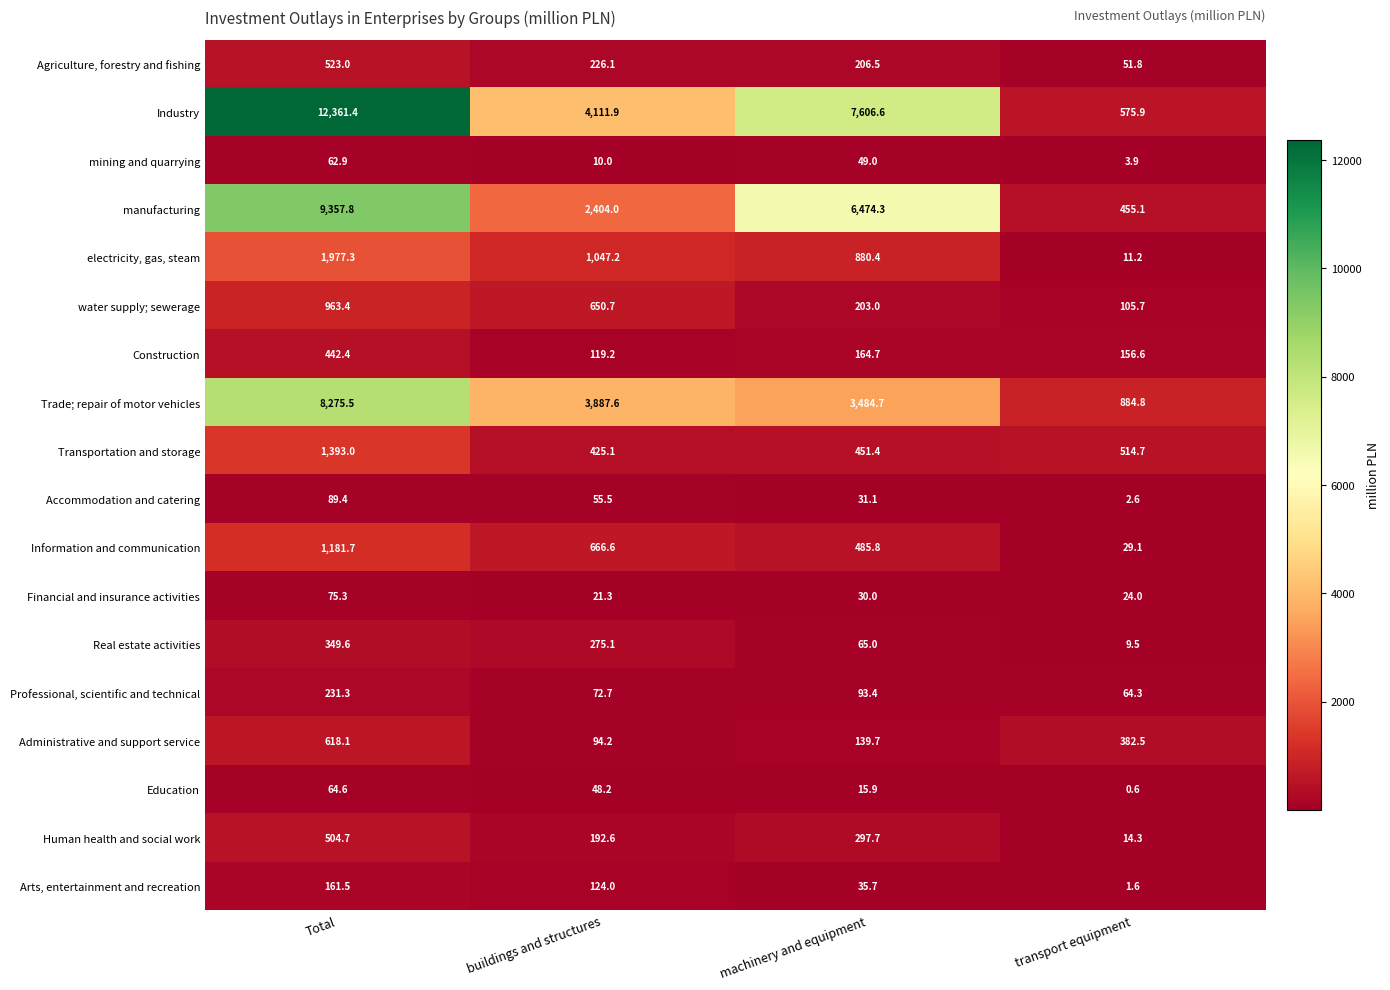

What is the sum of all Education values?

129.3